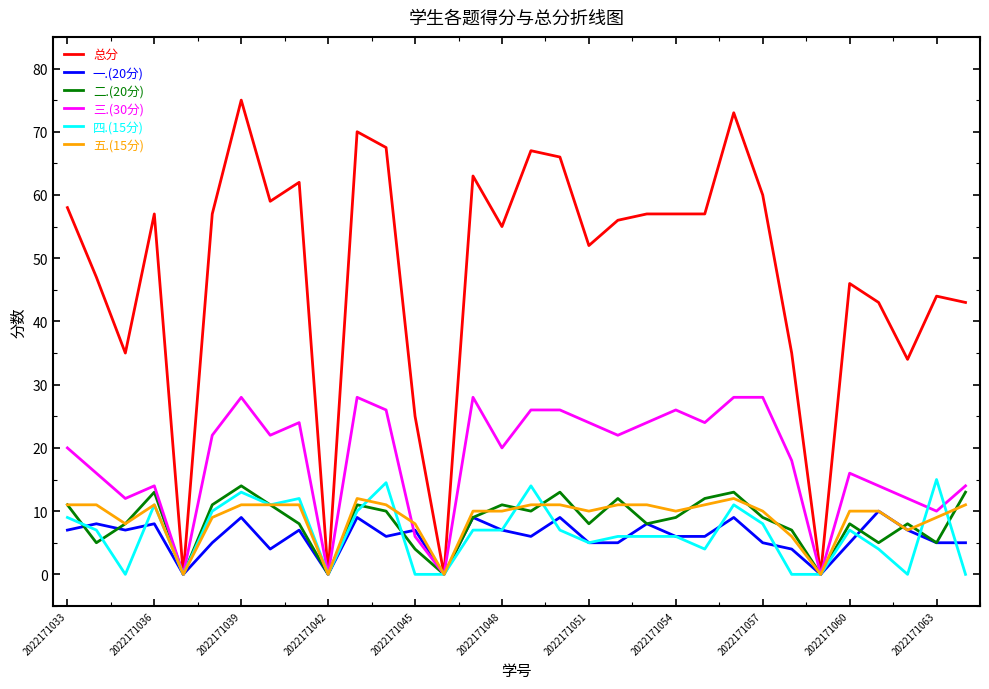

What is the difference between the maximum and minimum values in the 二.(20分) series?

14.0